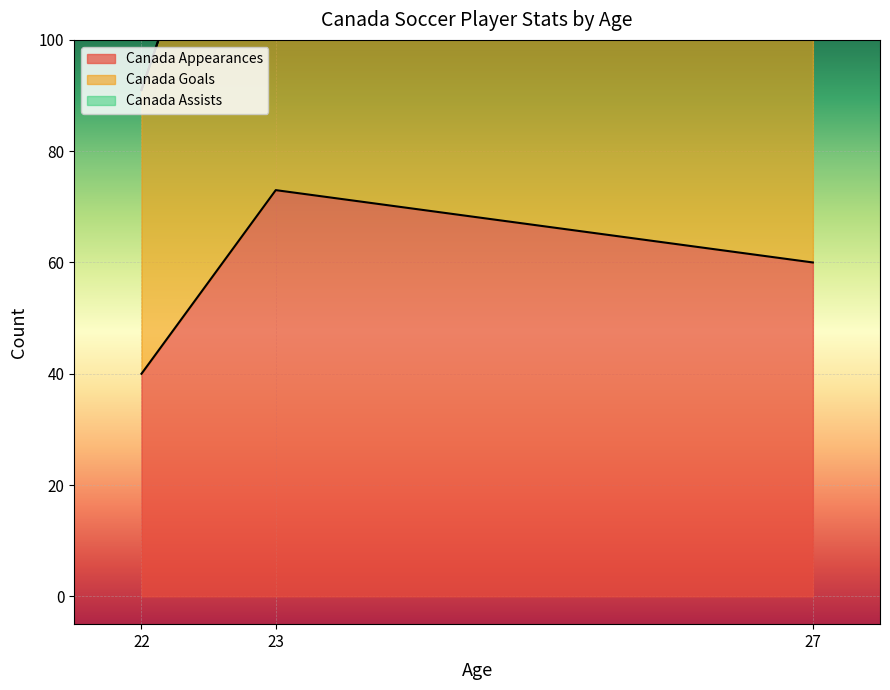

Reading left to right, extract all data points from this chart.

Canada Appearances: 22=40	23=73	27=60
Canada Goals: 22=91	23=162	27=123